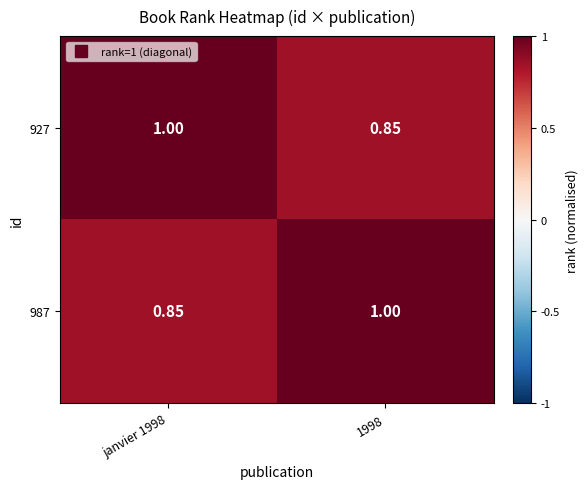

Is the value of 987 at janvier 1998 greater than the value of 927 at janvier 1998?

No